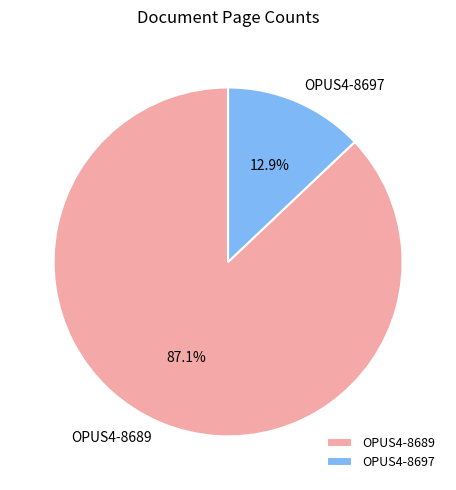

Which slice is the largest?

OPUS4-8689